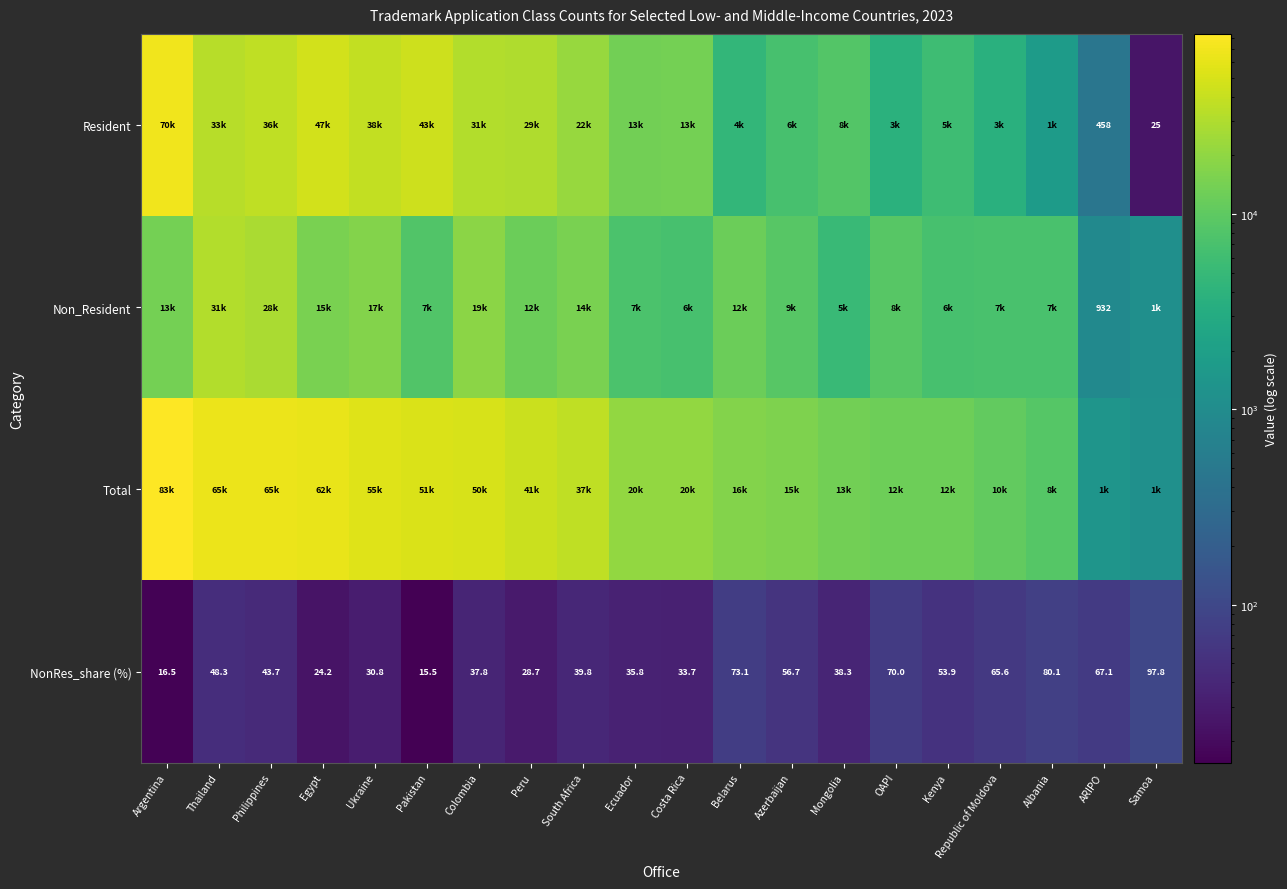

Is it true that NonRes_share (%) equals 37.8 at Colombia?

True